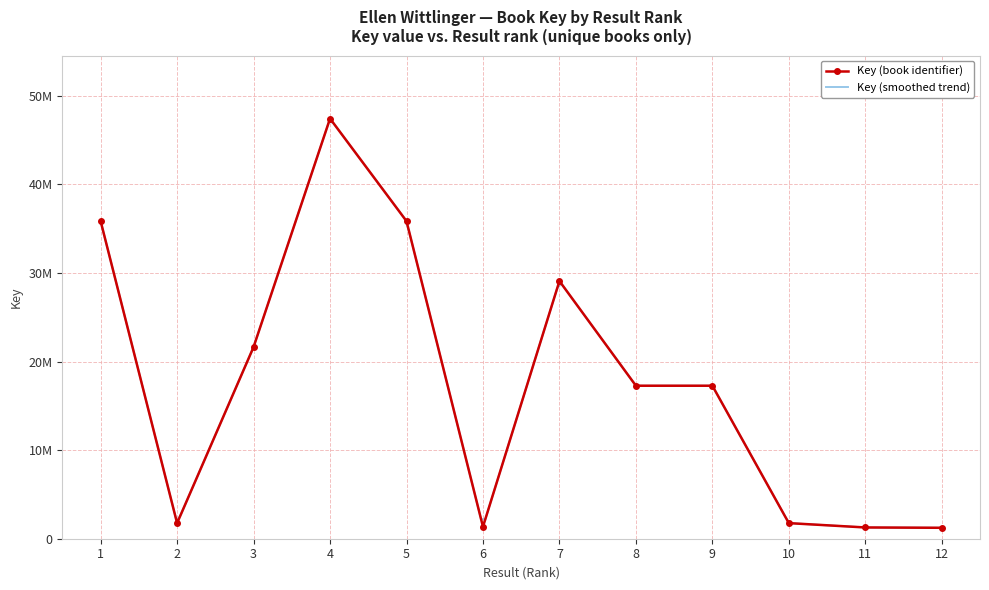

Approximately how many times larger is the value at 5 compared to 6?

26.6